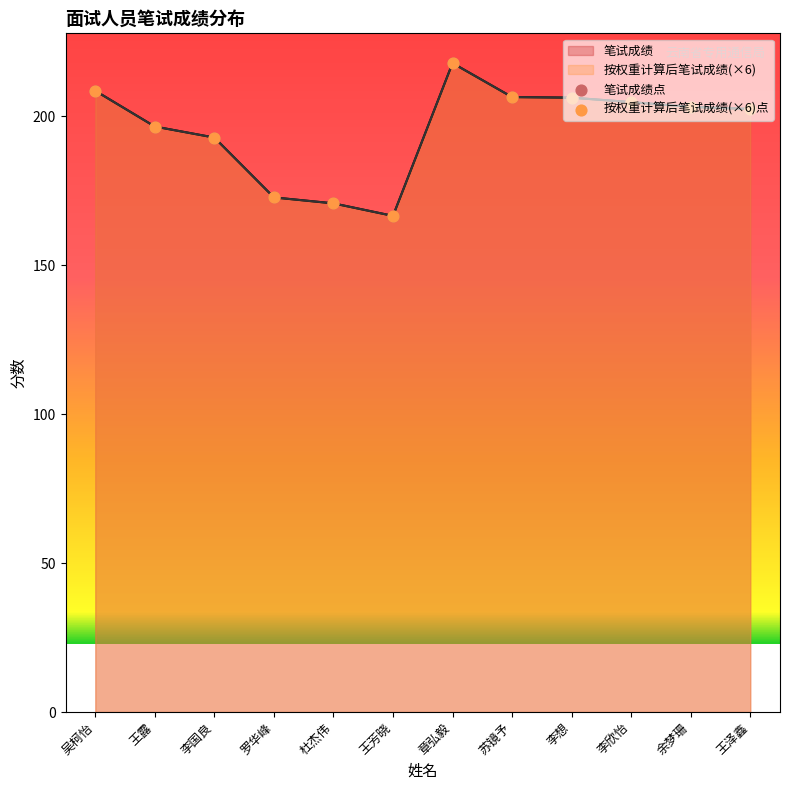

At how many categories does at least one series exceed 210?

1